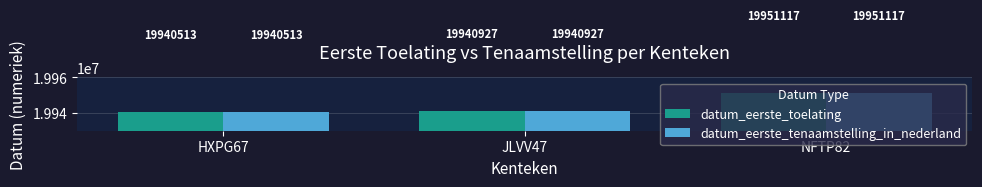

At which label is datum_eerste_toelating closest to 19945815?

JLVV47